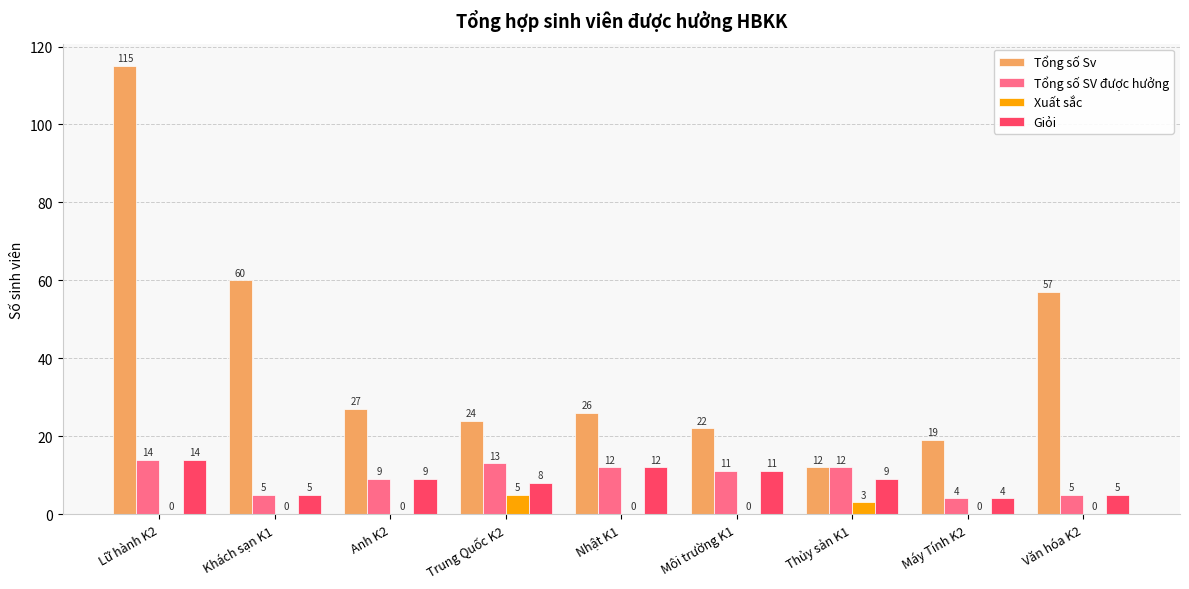

What is the sum of all Tổng số SV được hưởng values?

85